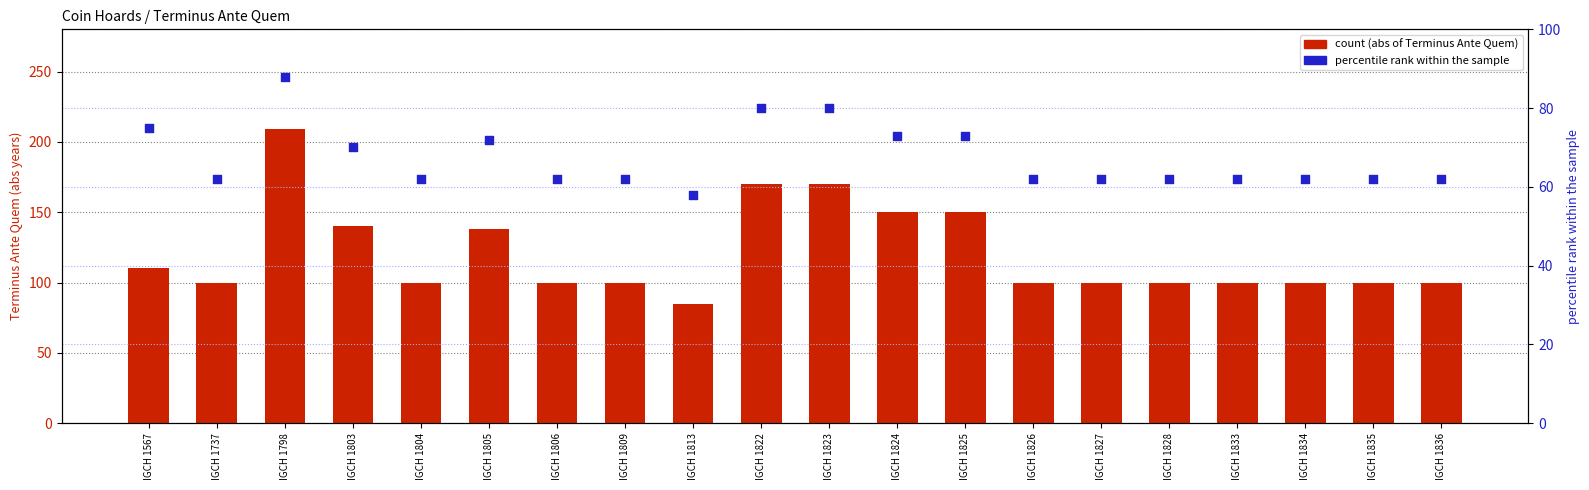

What is the total value across all series at IGCH 1836?

162